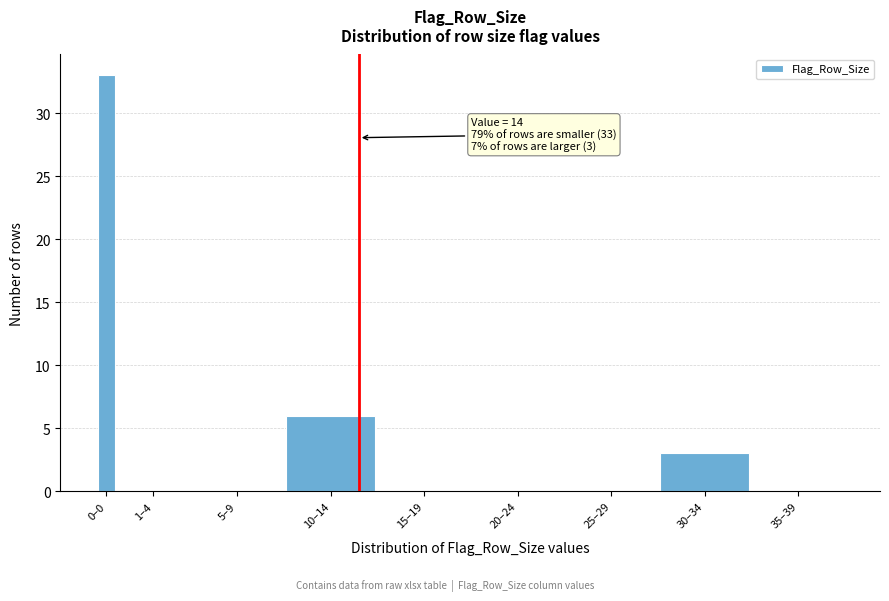

Reading left to right, extract all data points from this chart.

0–0=33	1–4=0	5–9=0	10–14=6	15–19=0	20–24=0	25–29=0	30–34=3	35–39=0